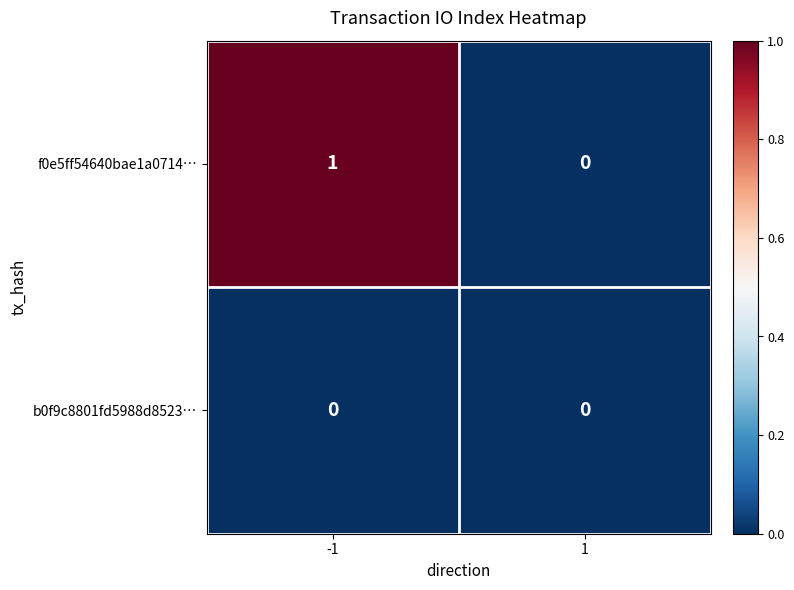

Is the value of b0f9c8801fd5988d8523… at -1 greater than the value of f0e5ff54640bae1a0714… at -1?

No